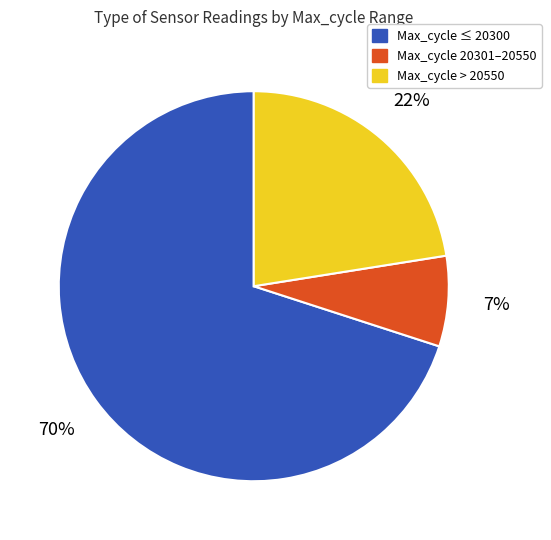

To the nearest percent, what is the average slice percentage?

33%